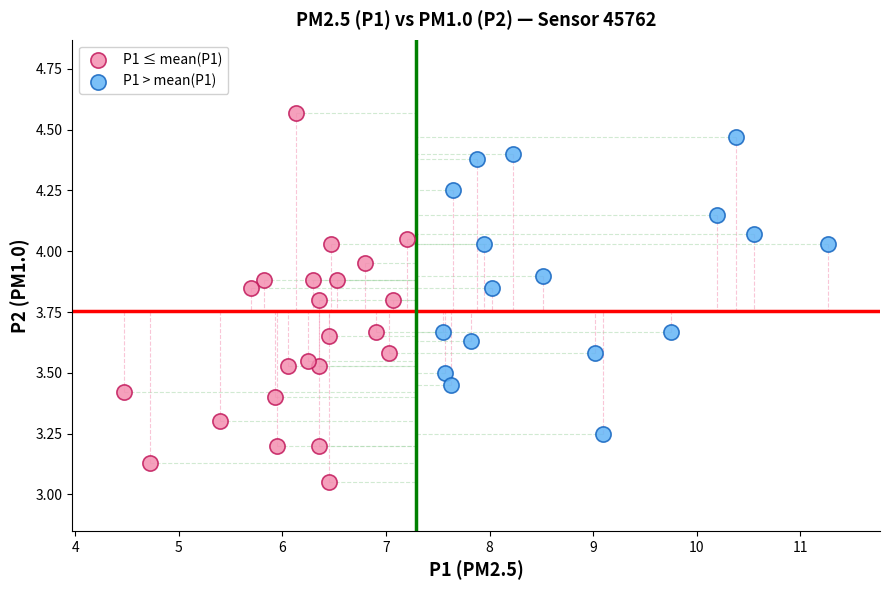

What are all the series names shown in the legend?

P1 ≤ mean(P1), P1 > mean(P1)